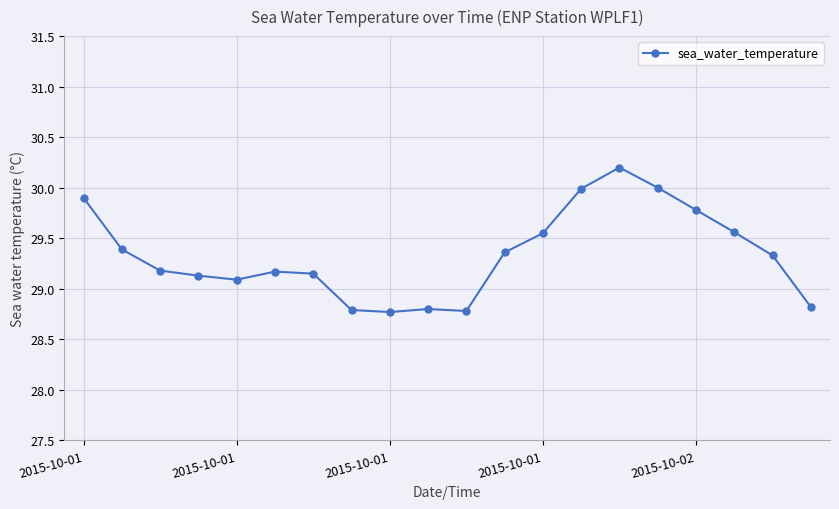

How many lines are shown in the chart?

1